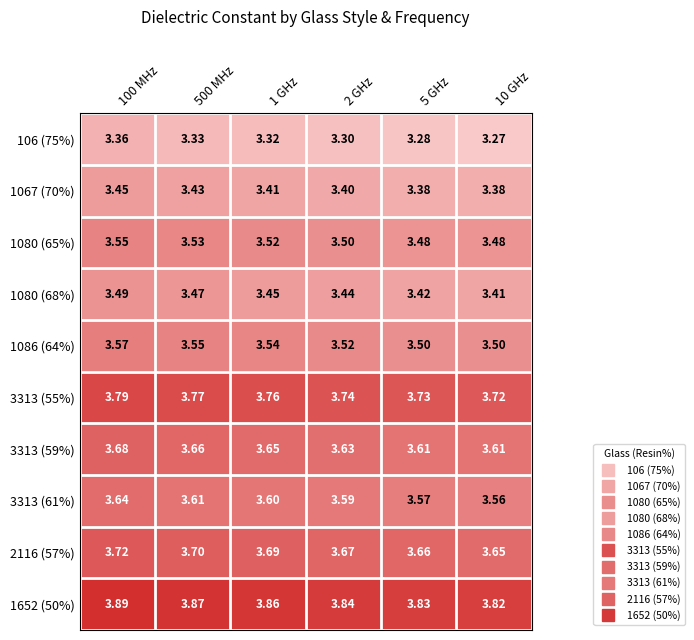

Is the value of 2116 (57%) at 2 GHz greater than the value of 3313 (61%) at 5 GHz?

Yes